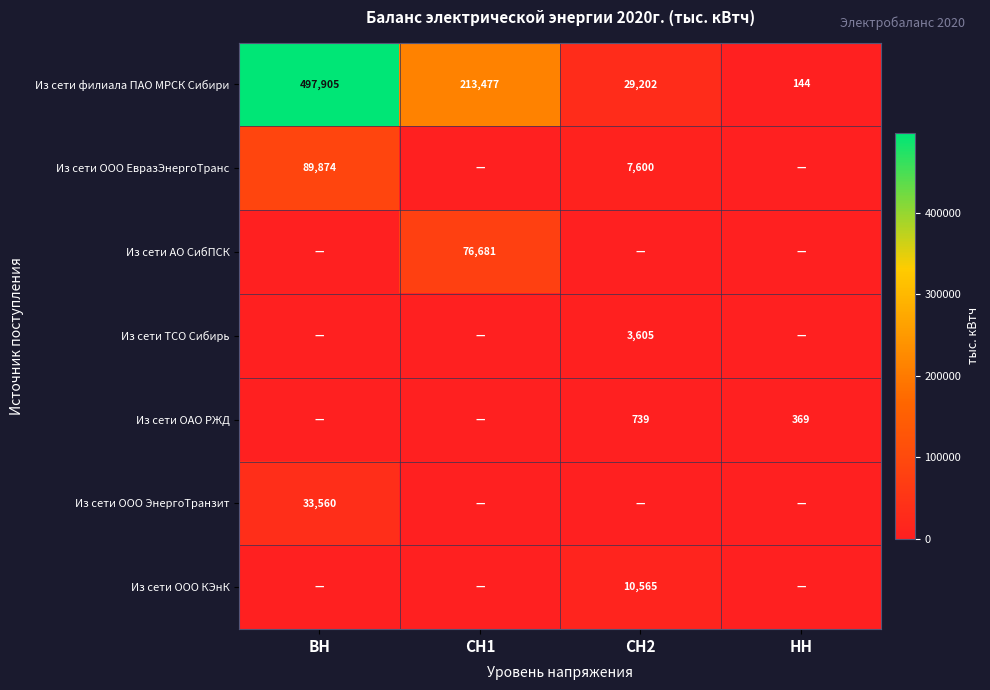

The value of Из сети ООО ЭнергоТранзит at ВН is 33560. True or false?

True